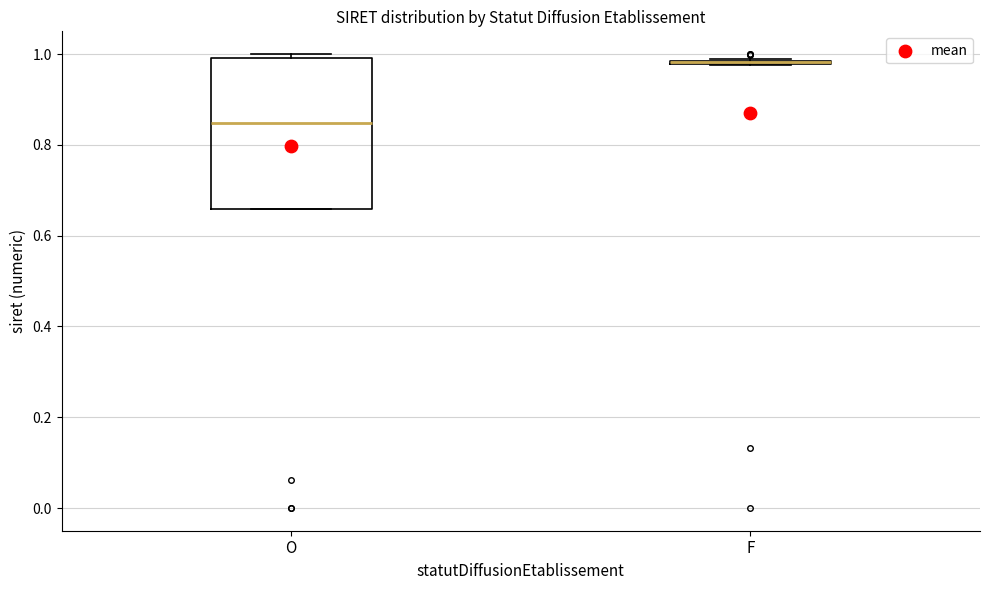

Where is the upper edge of the box for O on the y-axis? The values are not printed on the chart, so give them approximately, as read against the axis.

1.00